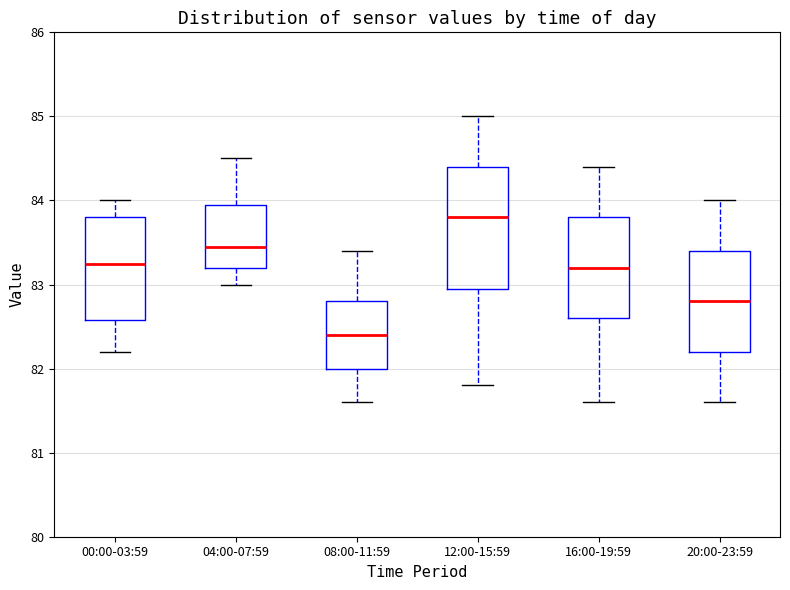

Where is the lower edge of the box for 08:00-11:59 on the y-axis? The values are not printed on the chart, so give them approximately, as read against the axis.

82.0